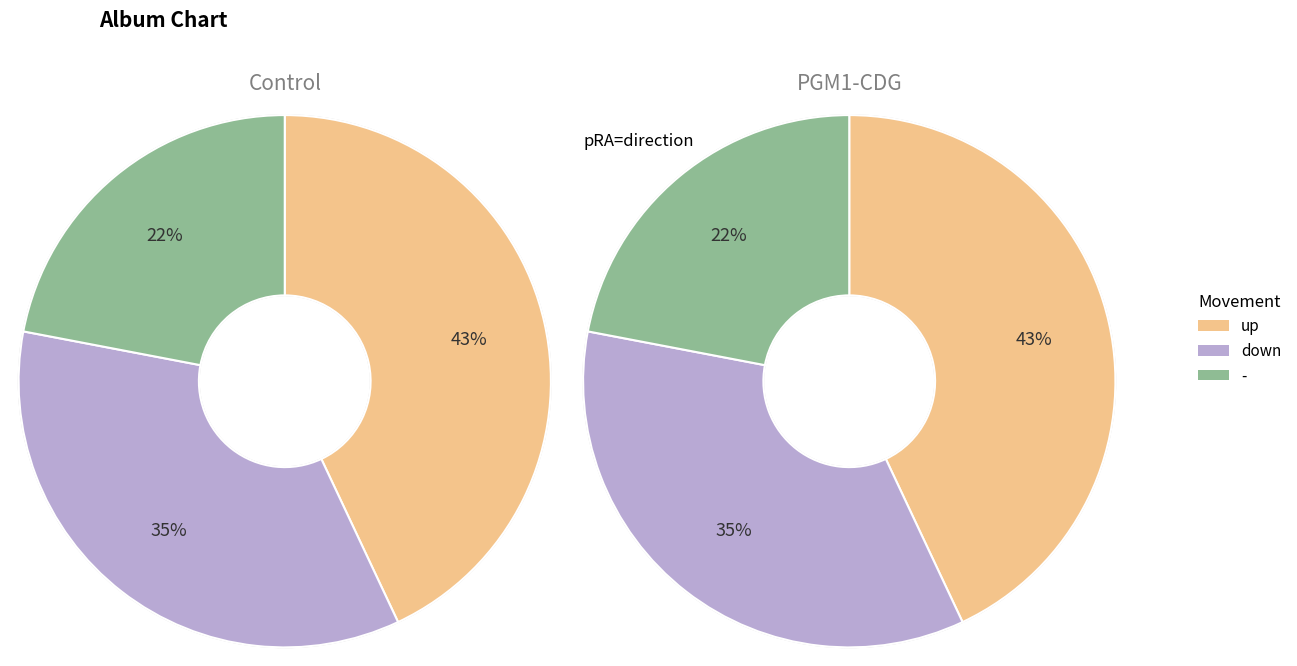

To the nearest percent, what is the difference between the down and - slice percentages?

13%